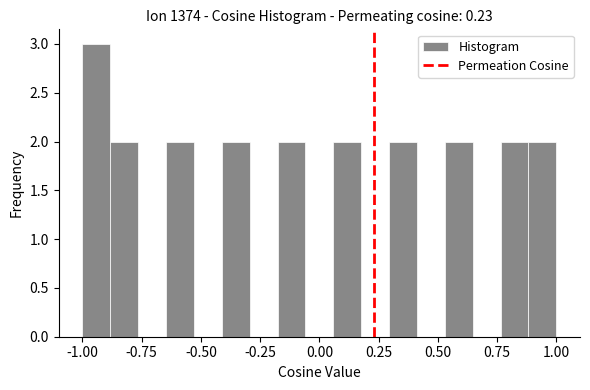

Around what value on the x-axis is the tallest bar? Give the approximate position of its centre, as read against the axis.

-0.95